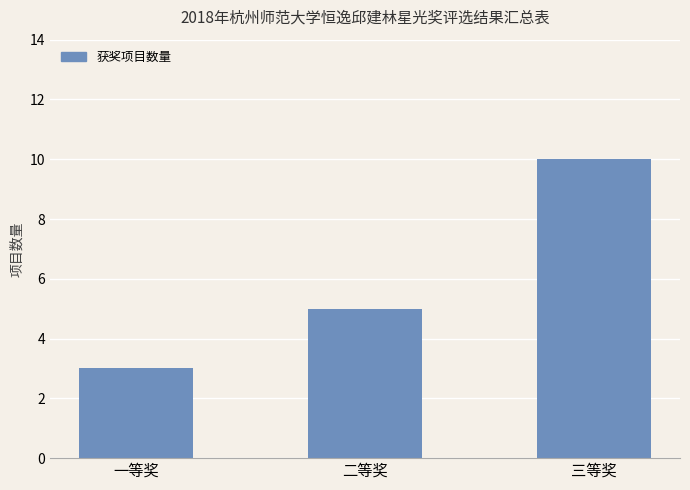

Rank the categories by value from lowest to highest.

一等奖, 二等奖, 三等奖